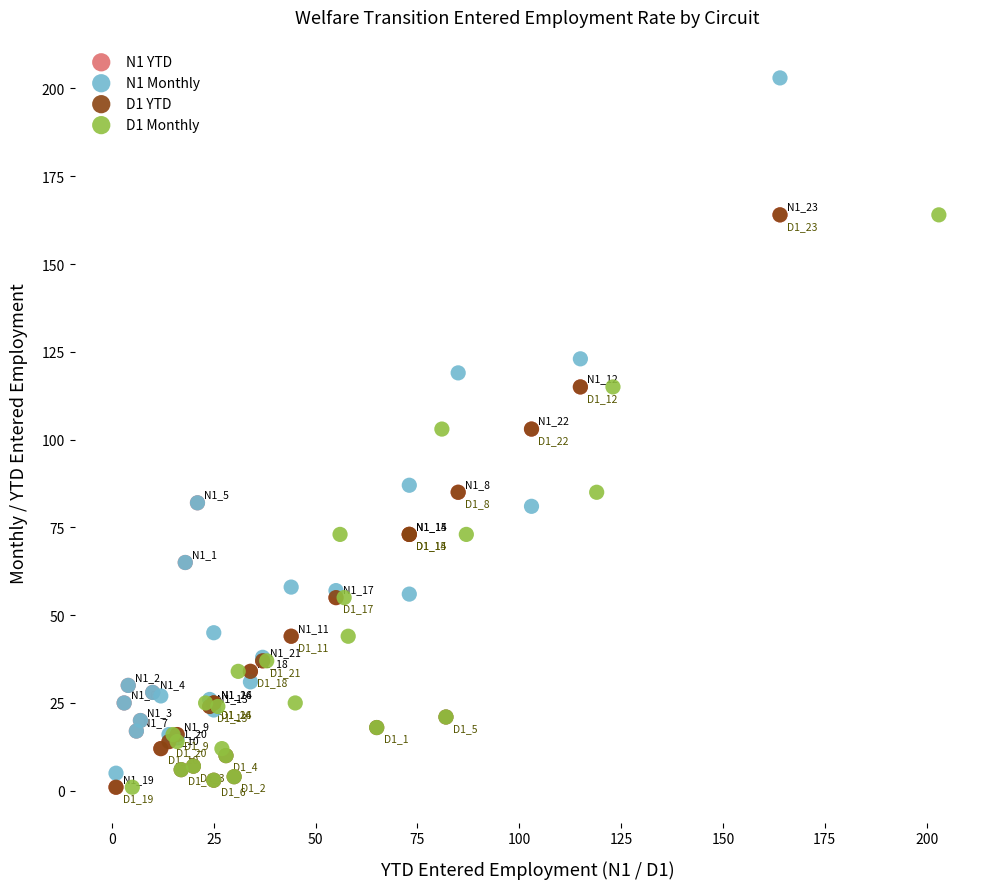

Which series reaches the maximum Y coordinate?

N1 Monthly